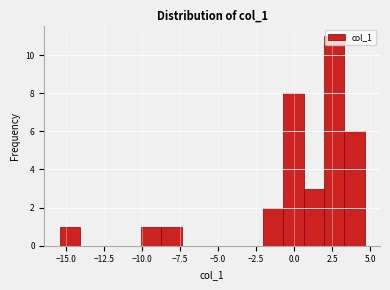

Around what value on the x-axis is the tallest bar? Give the approximate position of its centre, as read against the axis.

2.5